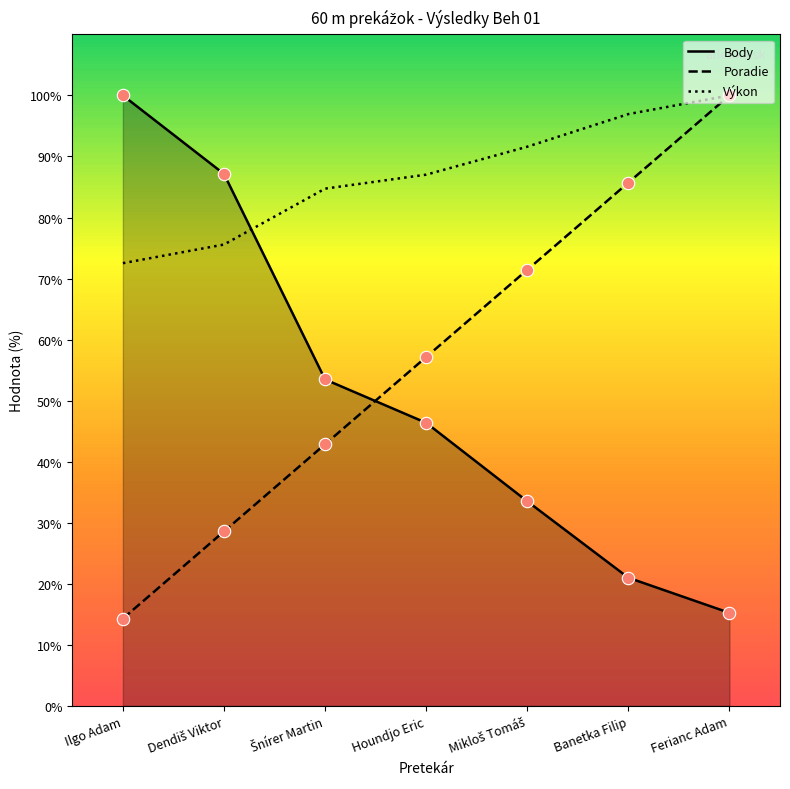

Which series reaches the minimum Y coordinate?

Poradie